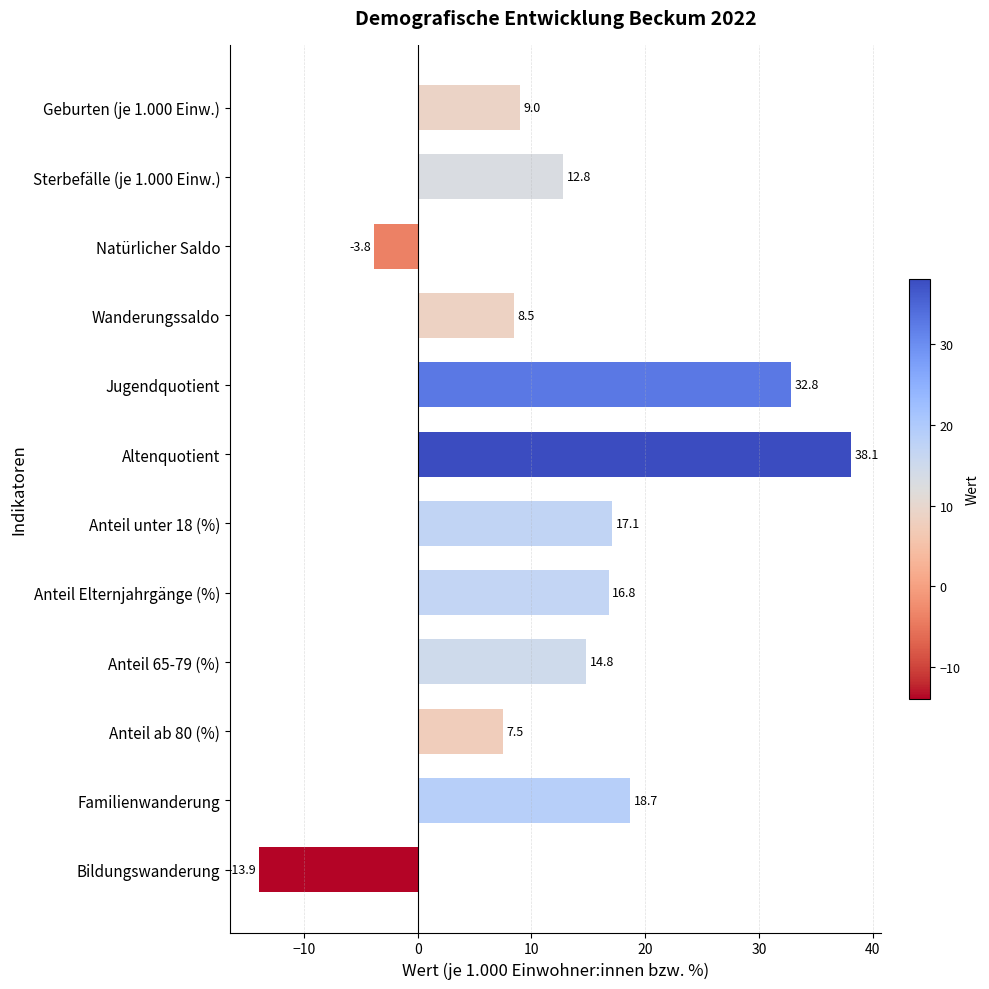

List the labels in order of value, smallest first.

Bildungswanderung, Natürlicher Saldo, Anteil ab 80 (%), Wanderungssaldo, Geburten (je 1.000 Einw.), Sterbefälle (je 1.000 Einw.), Anteil 65-79 (%), Anteil Elternjahrgänge (%), Anteil unter 18 (%), Familienwanderung, Jugendquotient, Altenquotient